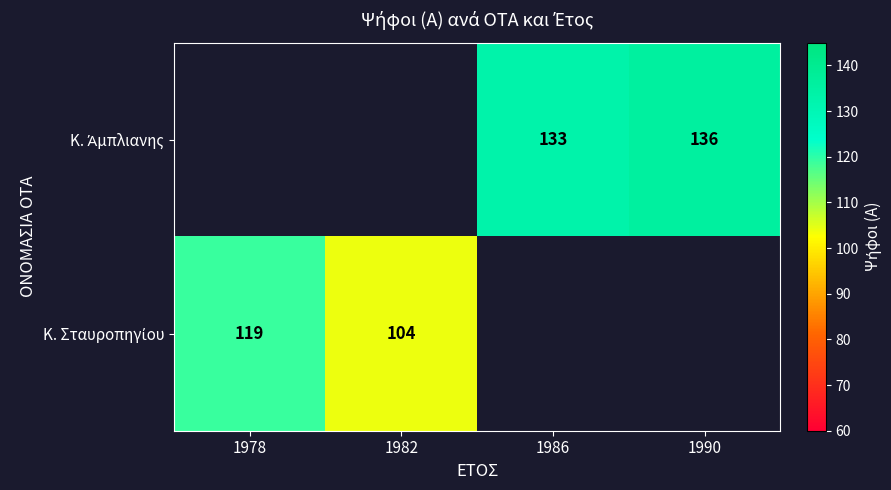

Which series changed the most between 1986 and 1990?

Κ. Άμπλιανης